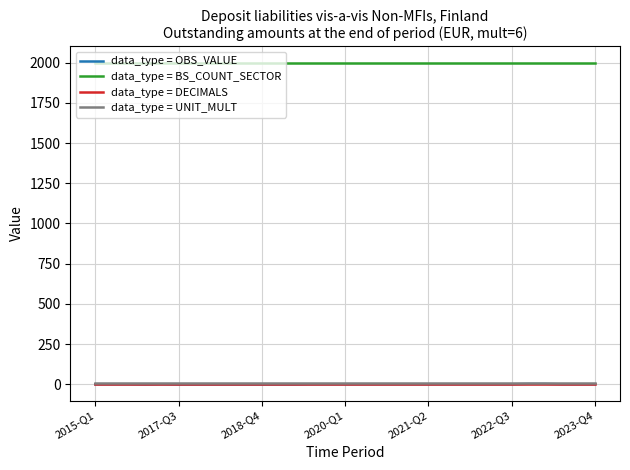

True or false: data_type = UNIT_MULT and data_type = BS_COUNT_SECTOR cross at least once.

False